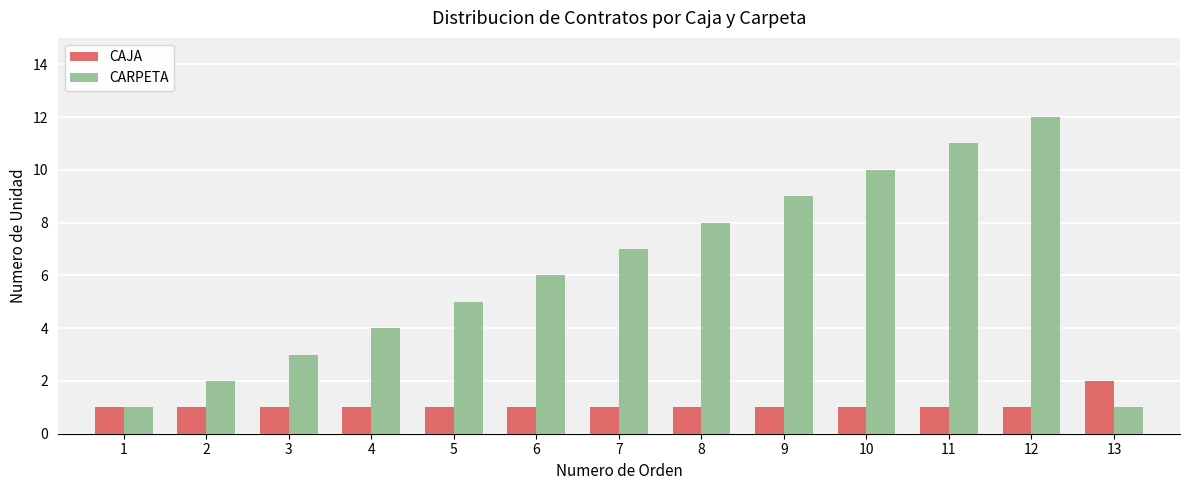

True or false: CARPETA has a value of 3 at 3.

True